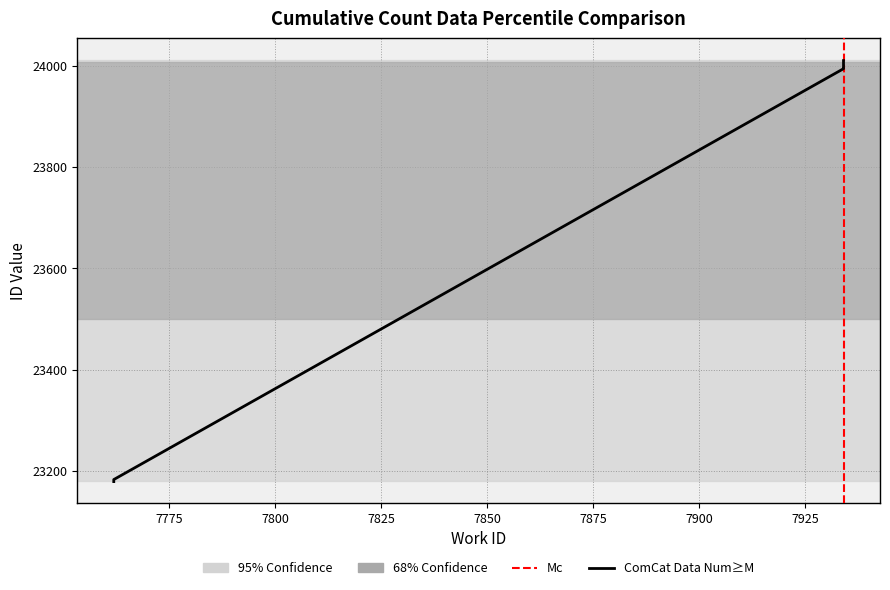

True or false: the data shows 35392 at 7934.

False